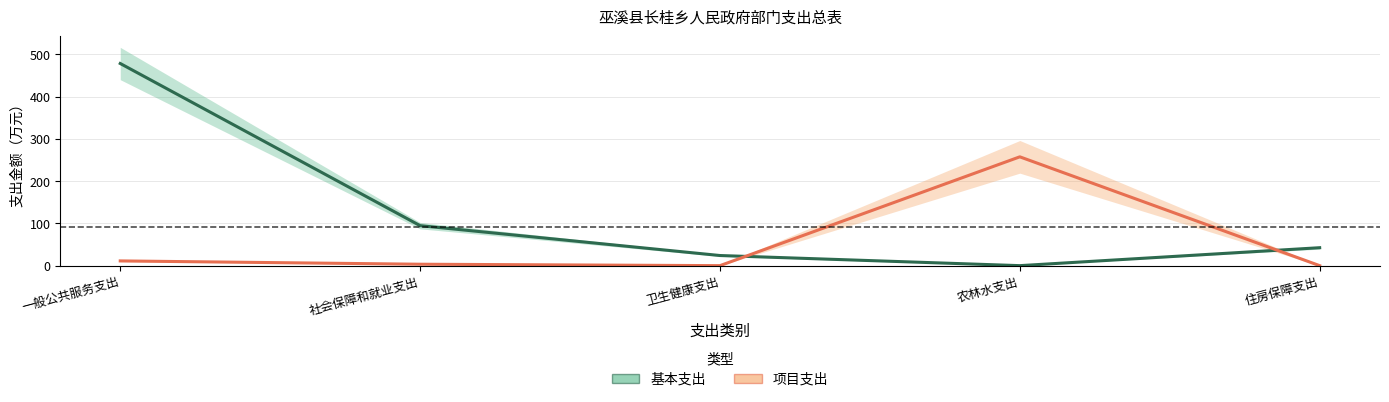

How many lines are shown in the chart?

2